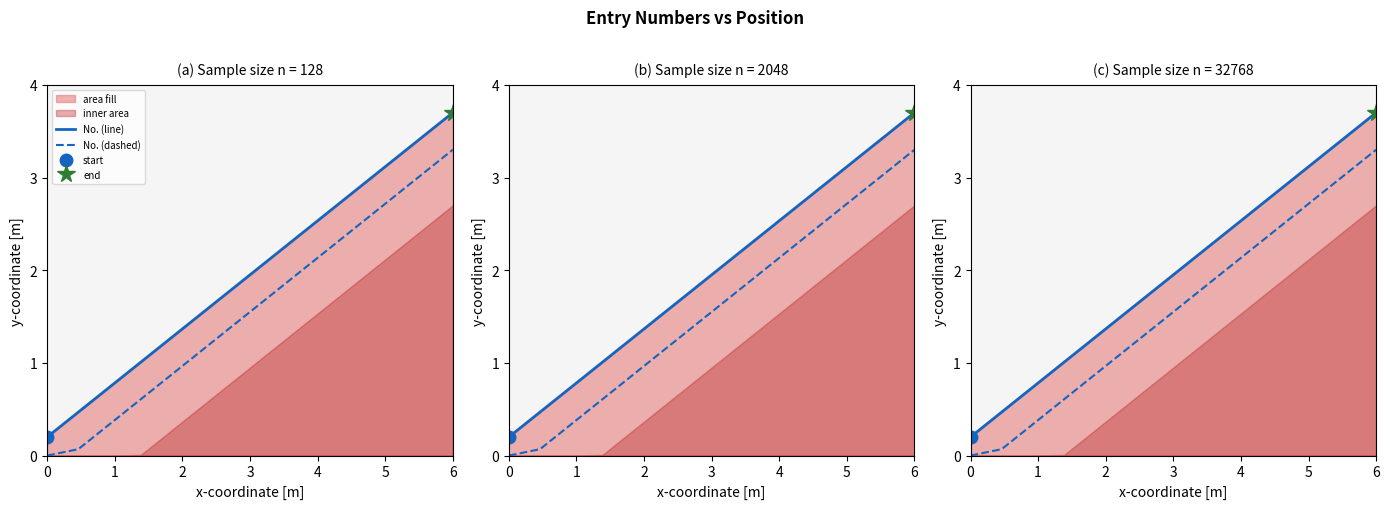

What is the greatest value displayed?

3.7